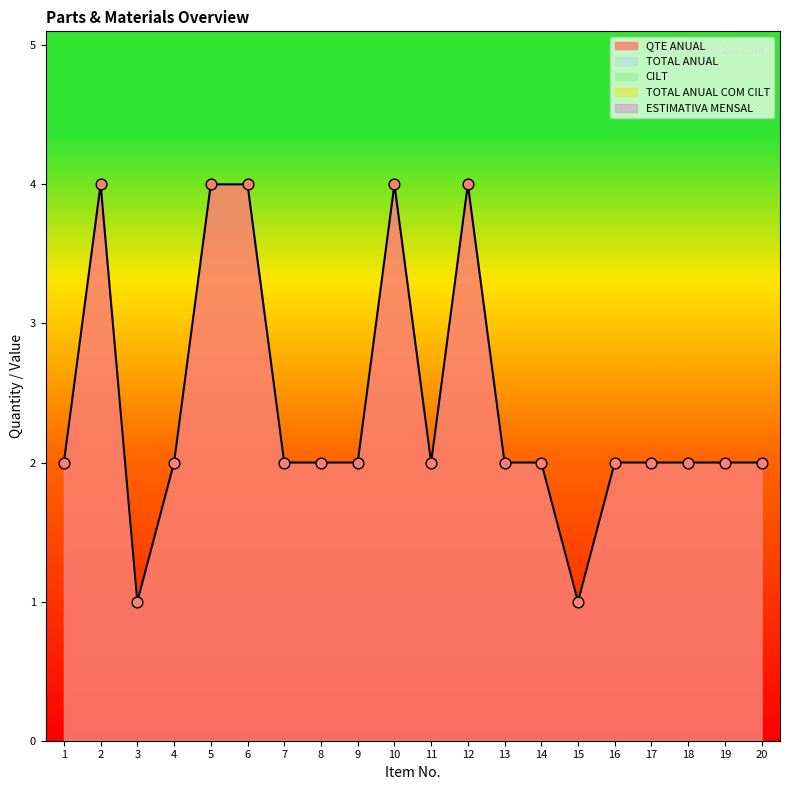

Which series contains the highest Y value?

QTE ANUAL